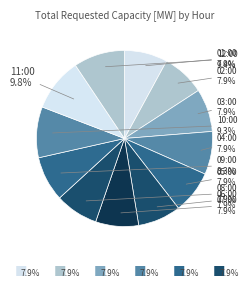

How many slices are in this pie chart?

12